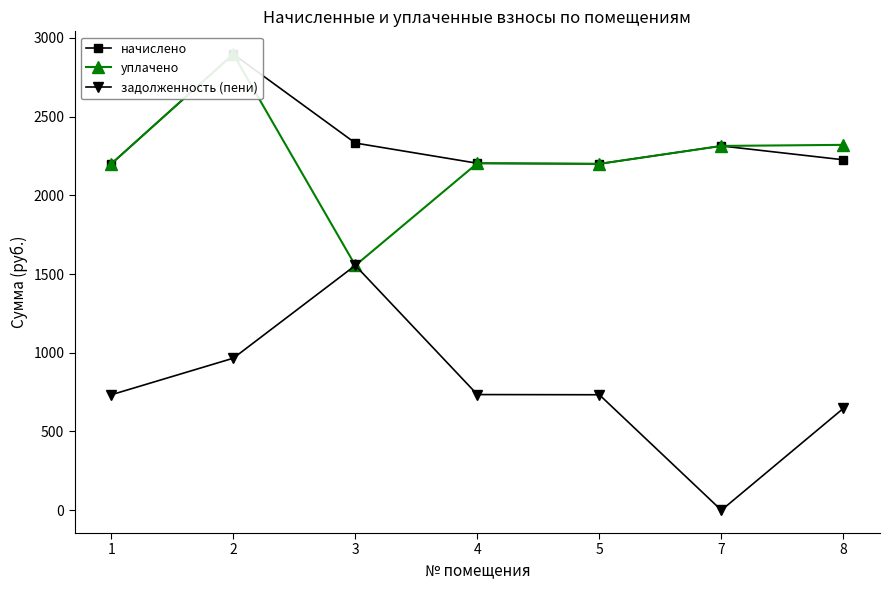

True or false: задолженность (пени) and уплачено cross at least once.

False